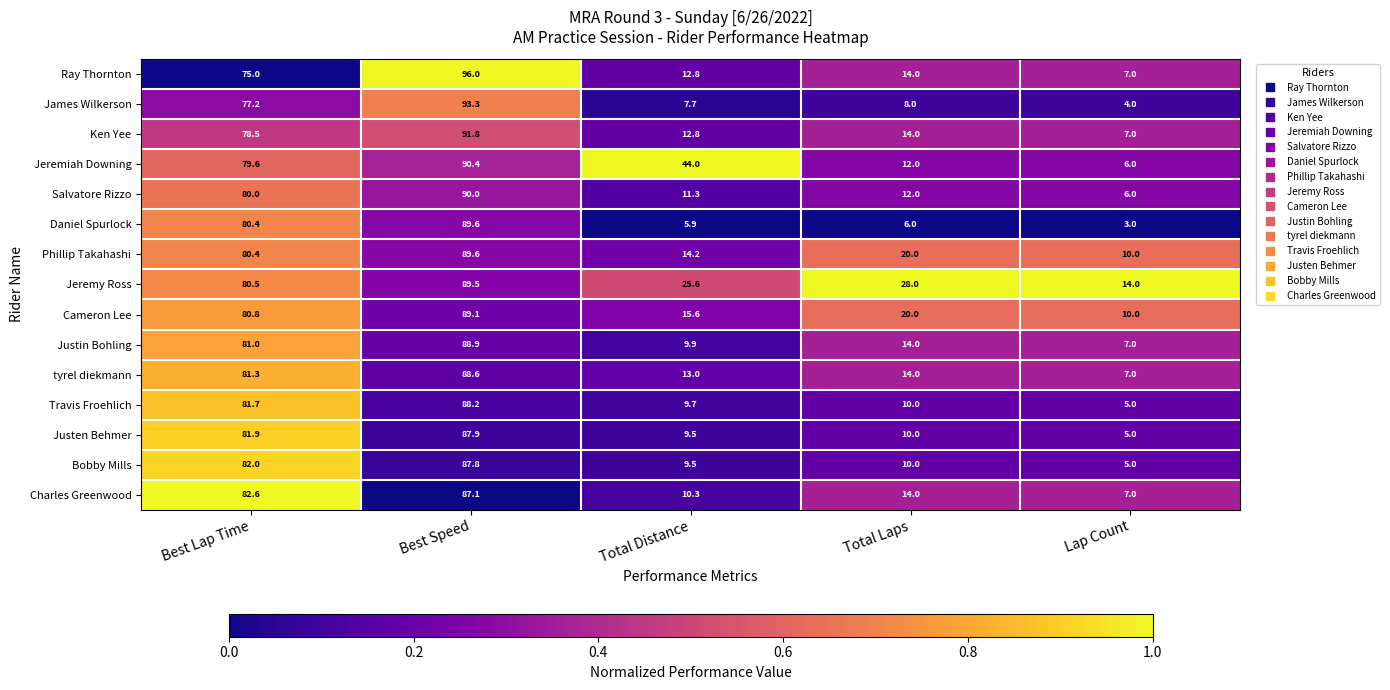

What is the difference between the highest and lowest values at Total Distance?

38.1